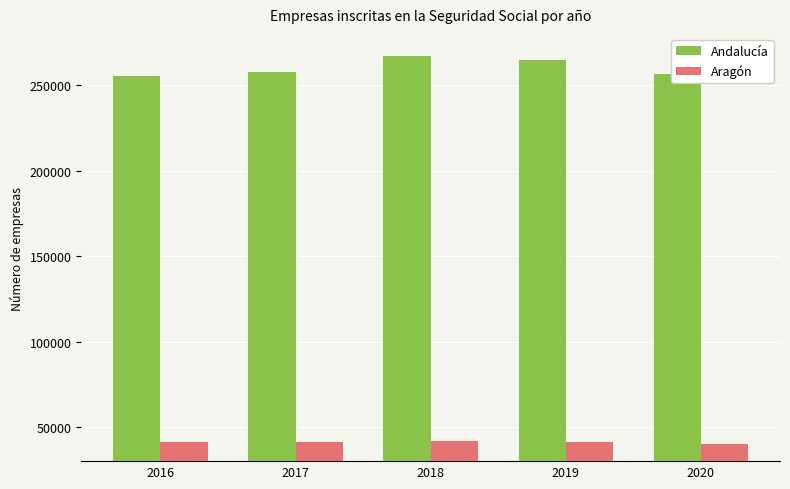

How many groups of bars are there?

5